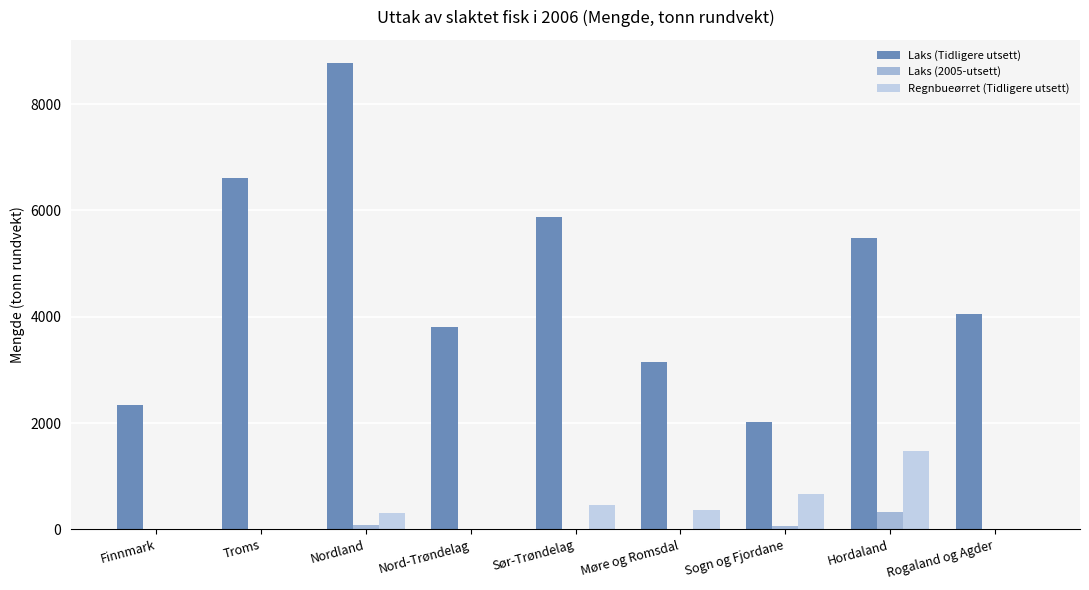

How many data points does each series have?

9